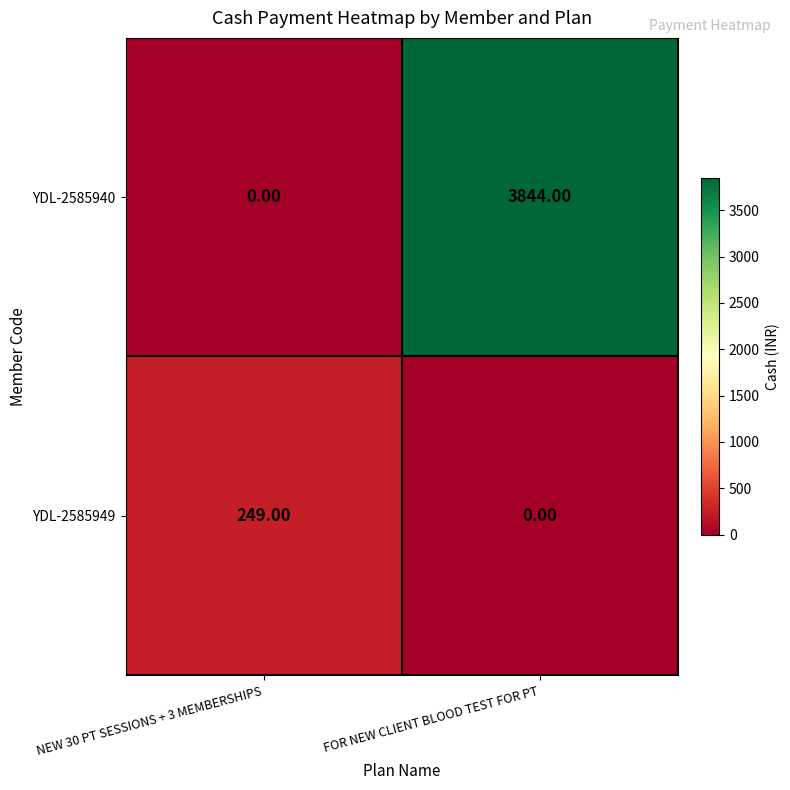

What is the sum of all YDL-2585940 values?

3844